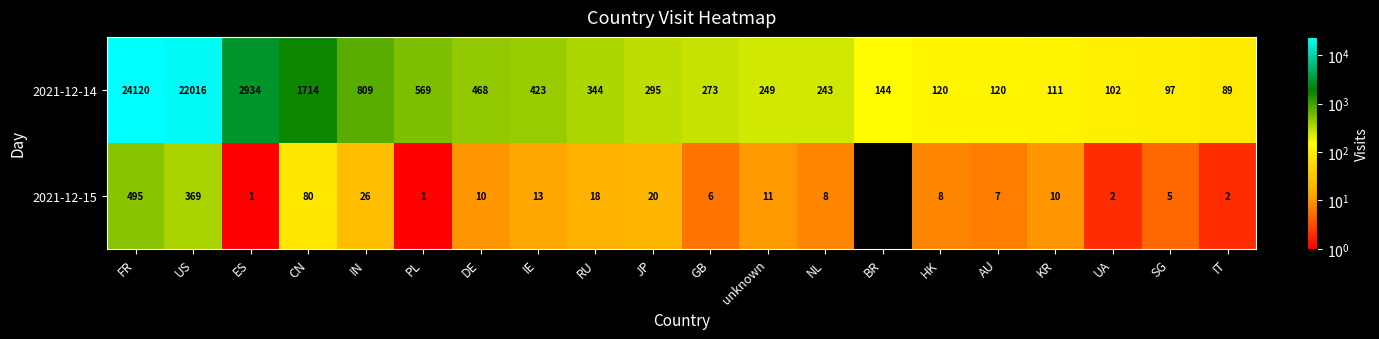

Which series changed the most between CN and RU?

2021-12-14